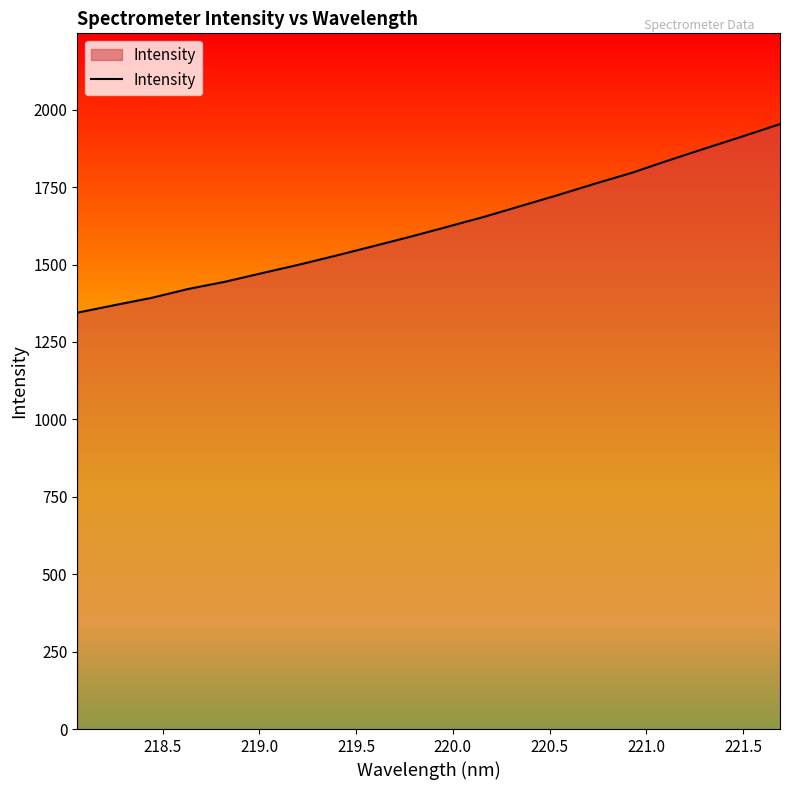

What is the difference between the maximum and minimum values?

609.0